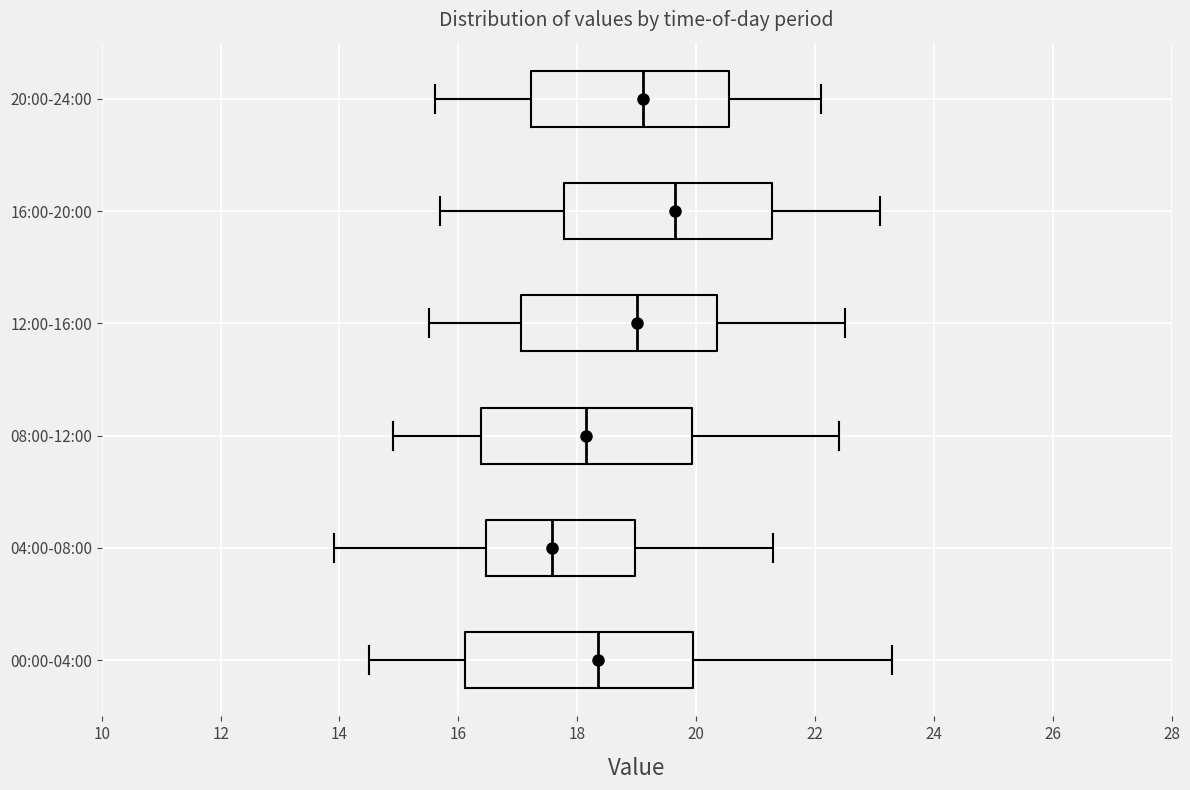

Reading bottom to top, read every box against the x-axis: the position of its median line, the range the box covers, and the ends of its whiskers. The values are not printed on the chart, so give them approximately, as read against the axis.

00:00-04:00: median 18.4, box 16.2 to 20.0, whiskers 14.6 to 23.4
04:00-08:00: median 17.6, box 16.4 to 19.0, whiskers 14.0 to 21.4
08:00-12:00: median 18.2, box 16.4 to 20.0, whiskers 15.0 to 22.4
12:00-16:00: median 19.0, box 17.0 to 20.4, whiskers 15.6 to 22.6
16:00-20:00: median 19.6, box 17.8 to 21.2, whiskers 15.8 to 23.2
20:00-24:00: median 19.2, box 17.2 to 20.6, whiskers 15.6 to 22.2